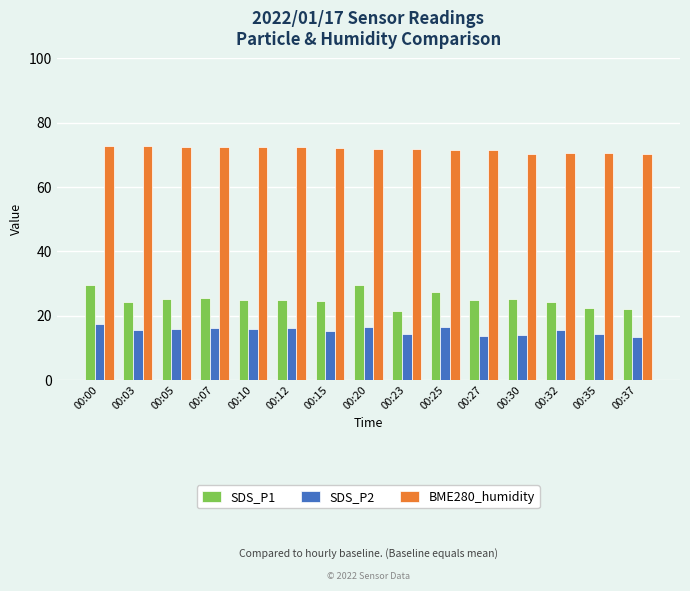

What is the difference between the second highest and second lowest values in the SDS_P1 series?

7.5